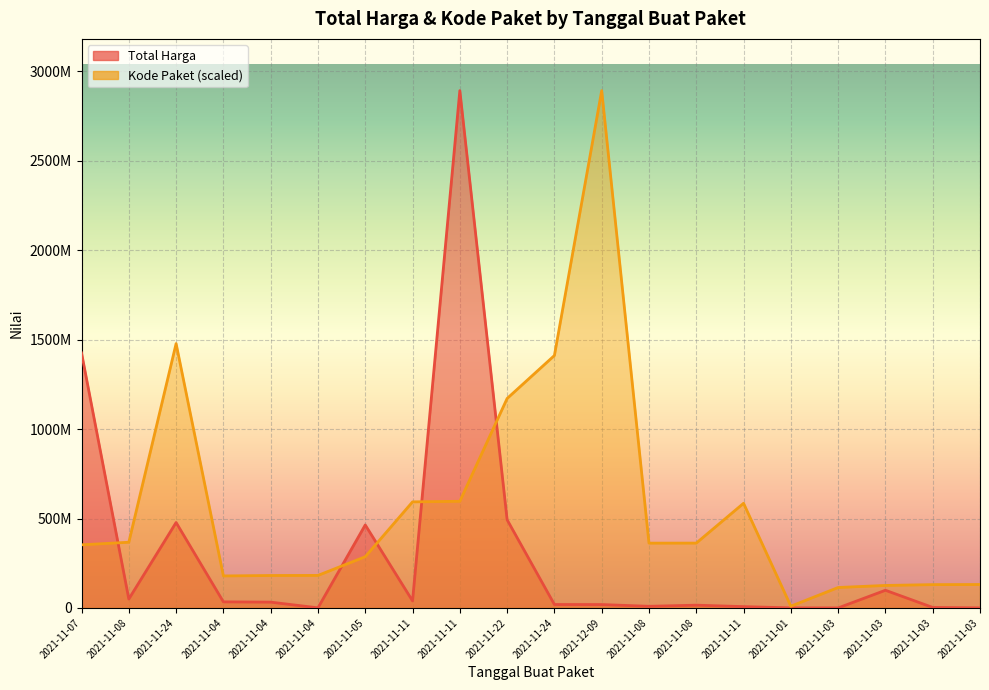

What is the sum of all Kode Paket values?

11511222826.5